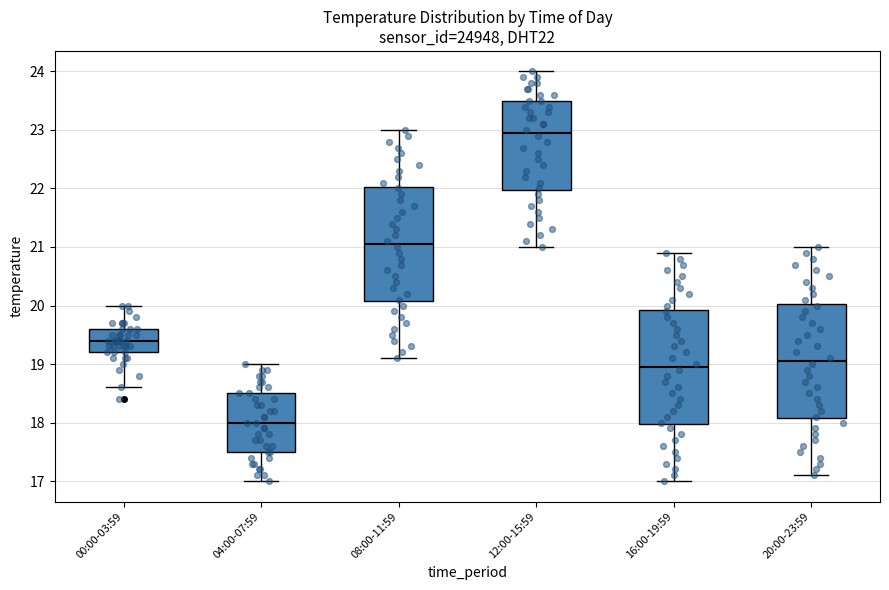

Reading left to right, transcribe this box plot: for each box, give where its median line is, the range the box spans, and where its two whiskers end, as read against the y-axis. The values are not printed on the chart, so give them approximately, as read against the axis.

00:00-03:59: median 19.4, box 19.2 to 19.6, whiskers 18.6 to 20.0
04:00-07:59: median 18.0, box 17.5 to 18.5, whiskers 17.0 to 19.0
08:00-11:59: median 21.1, box 20.1 to 22.0, whiskers 19.1 to 23.0
12:00-15:59: median 23.0, box 22.0 to 23.5, whiskers 21.0 to 24.0
16:00-19:59: median 19.0, box 18.0 to 19.9, whiskers 17.0 to 20.9
20:00-23:59: median 19.1, box 18.1 to 20.0, whiskers 17.1 to 21.0